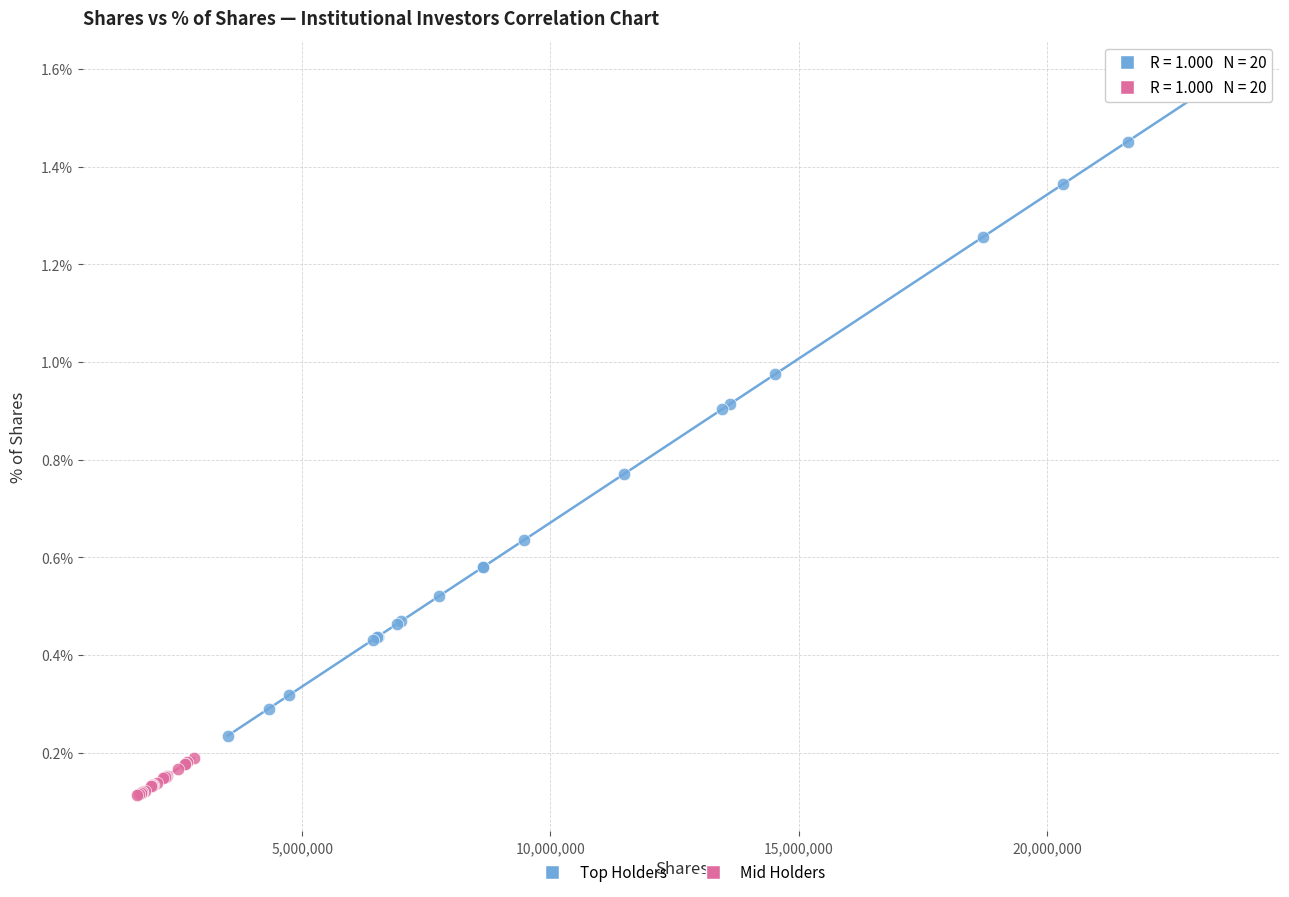

What are all the series names shown in the legend?

Top Holders, Mid Holders